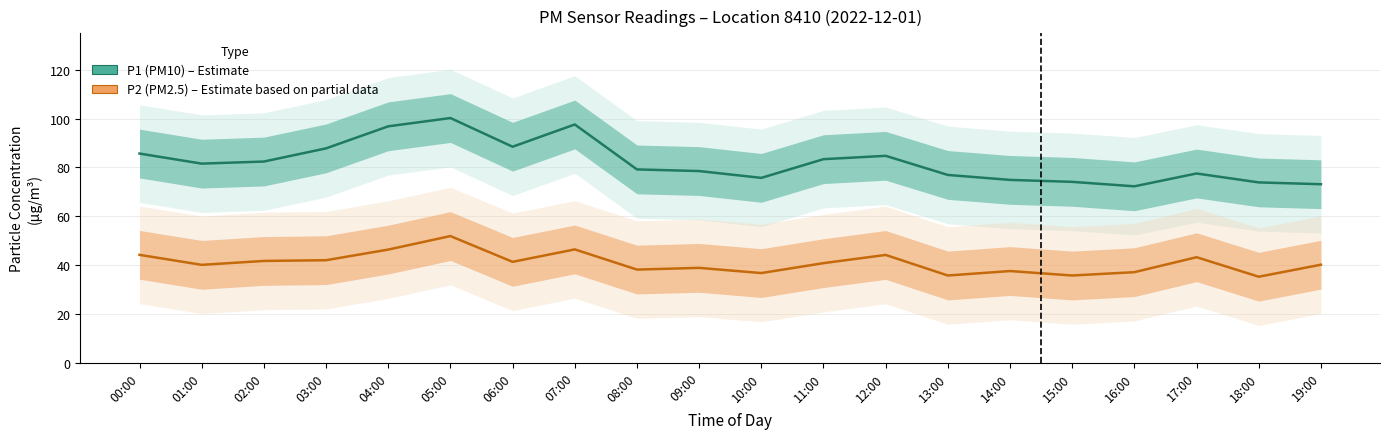

Count the number of categories in the chart.

20